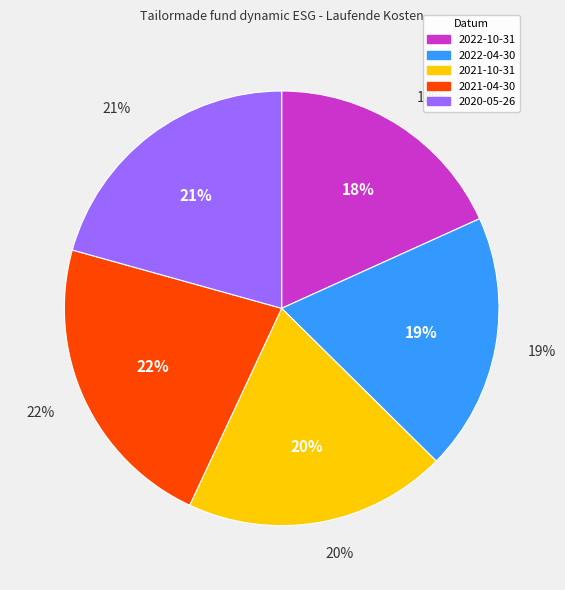

Does 2022-10-31 represent more than half of the total?

No